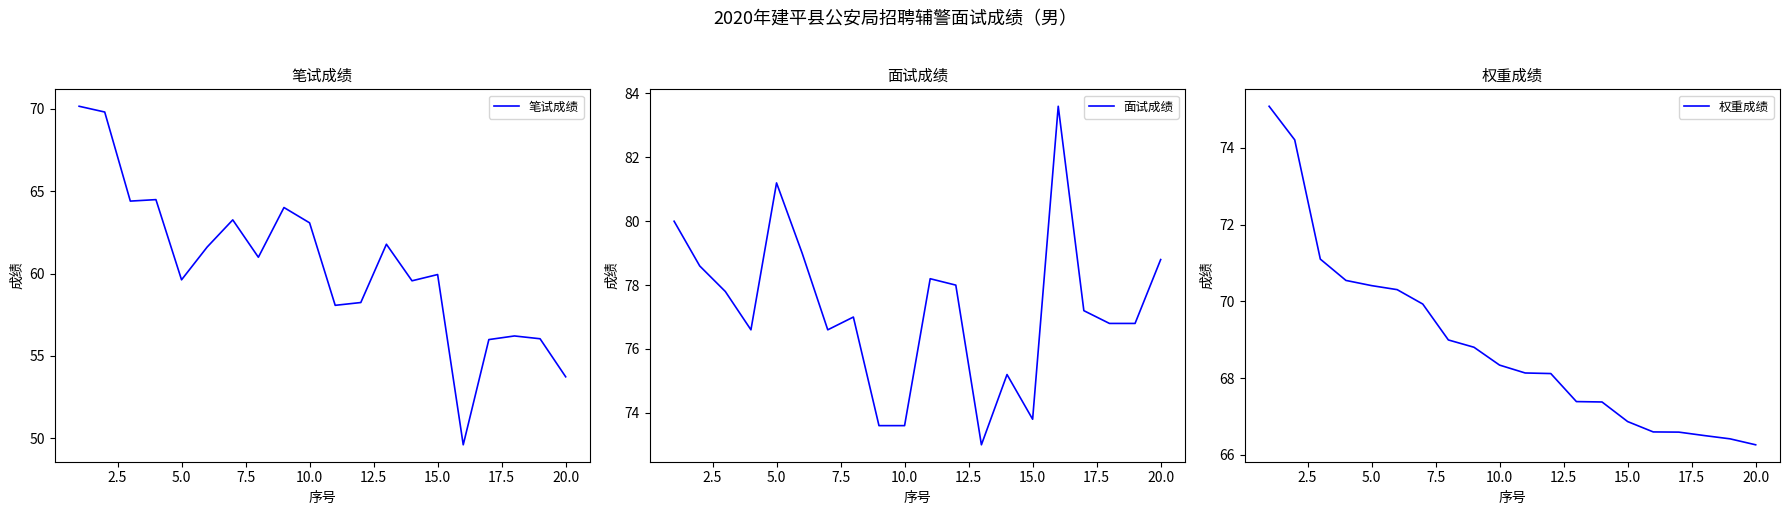

Which series has the largest range (max minus min)?

笔试成绩